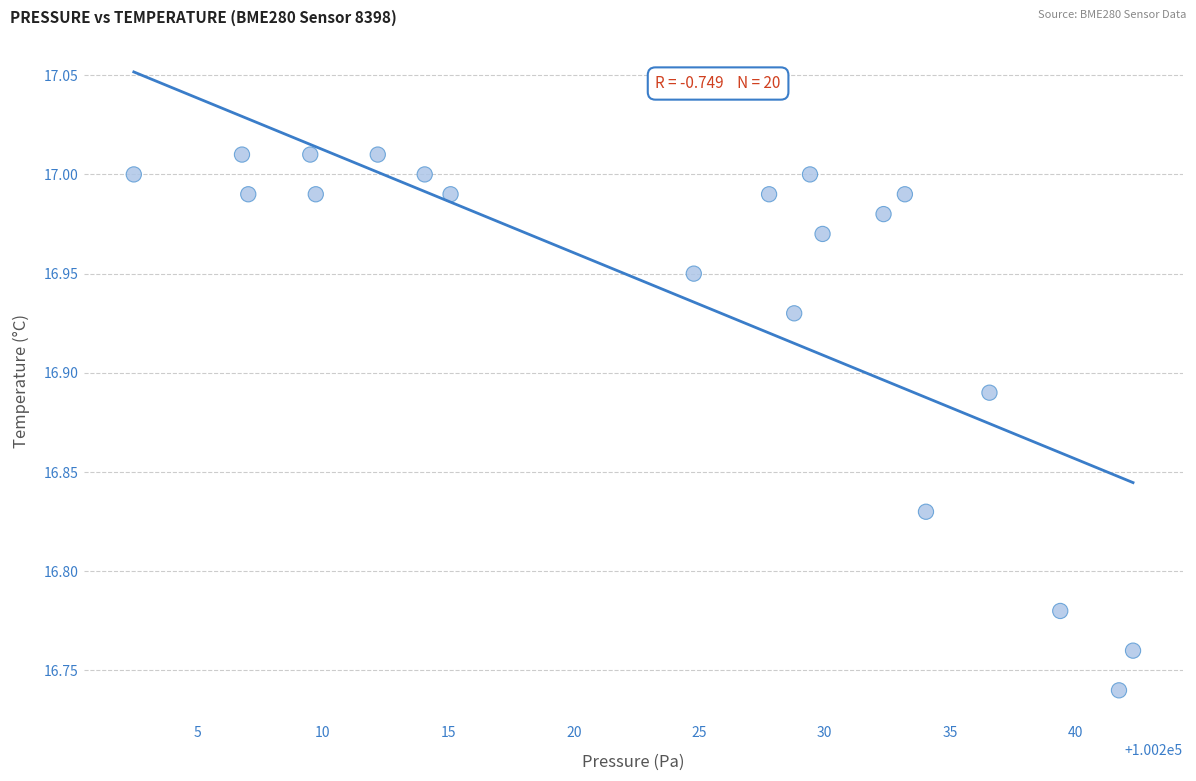

What is the range of Y values (max minus min)?

0.3